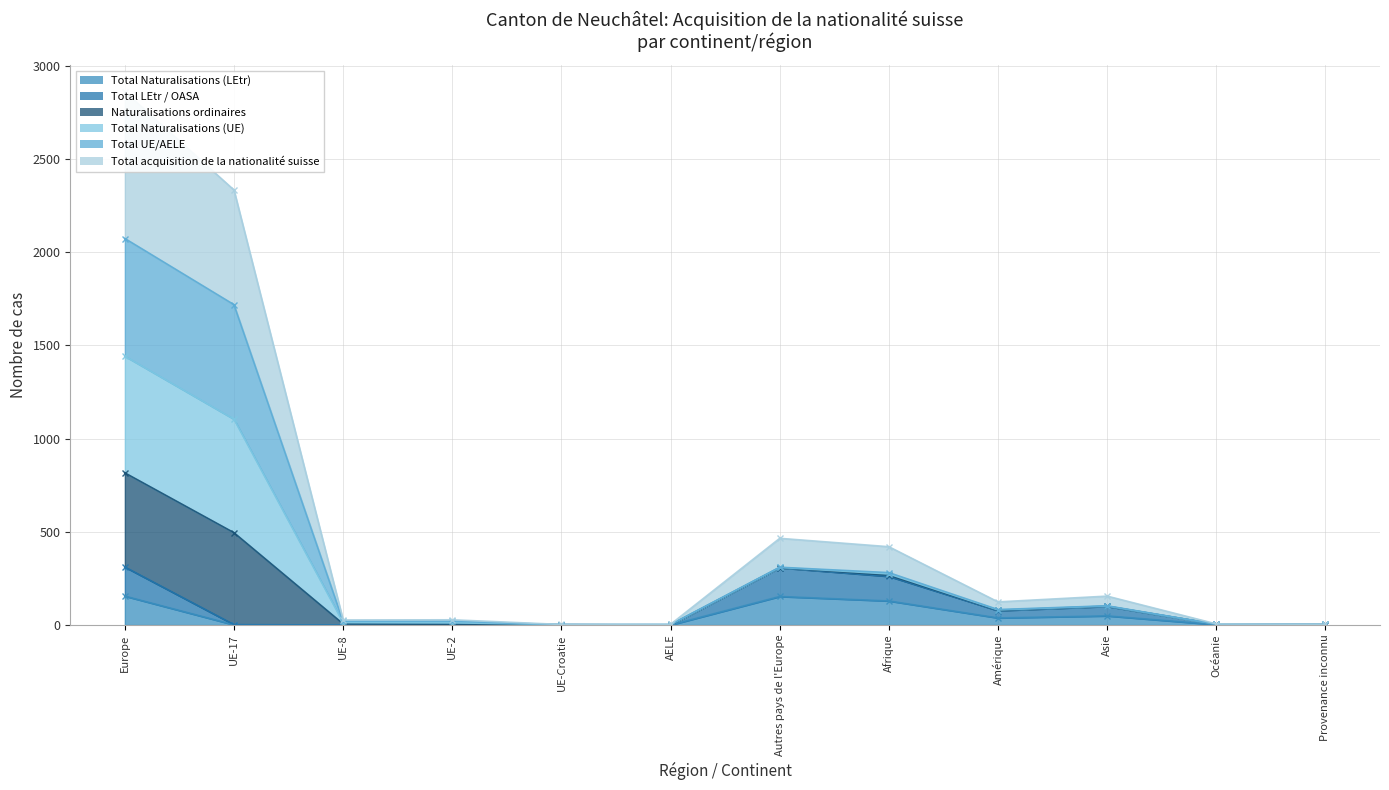

How many data points in Total LEtr / OASA are less than 4?

6